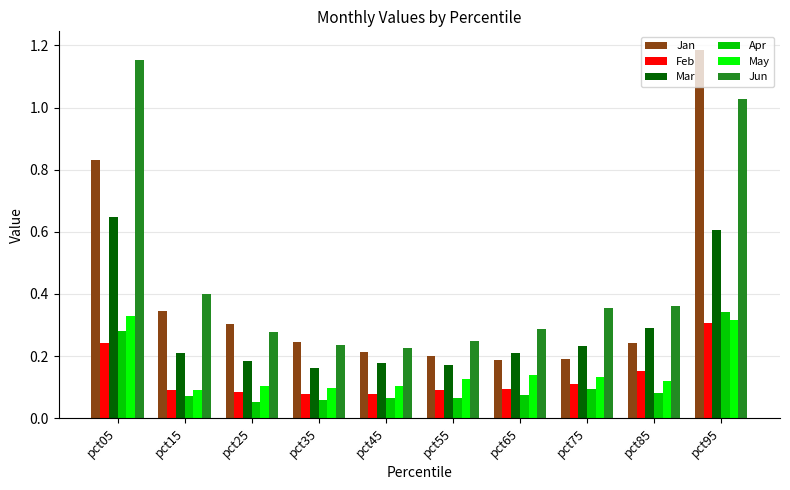

Which series changed the most between pct75 and pct95?

Jan